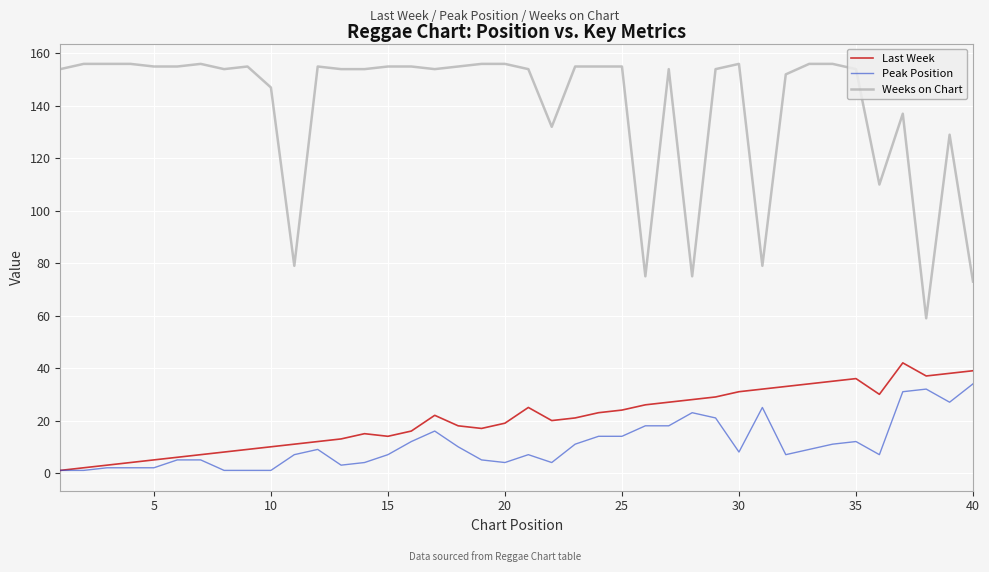

What is the maximum value shown in the chart?

156